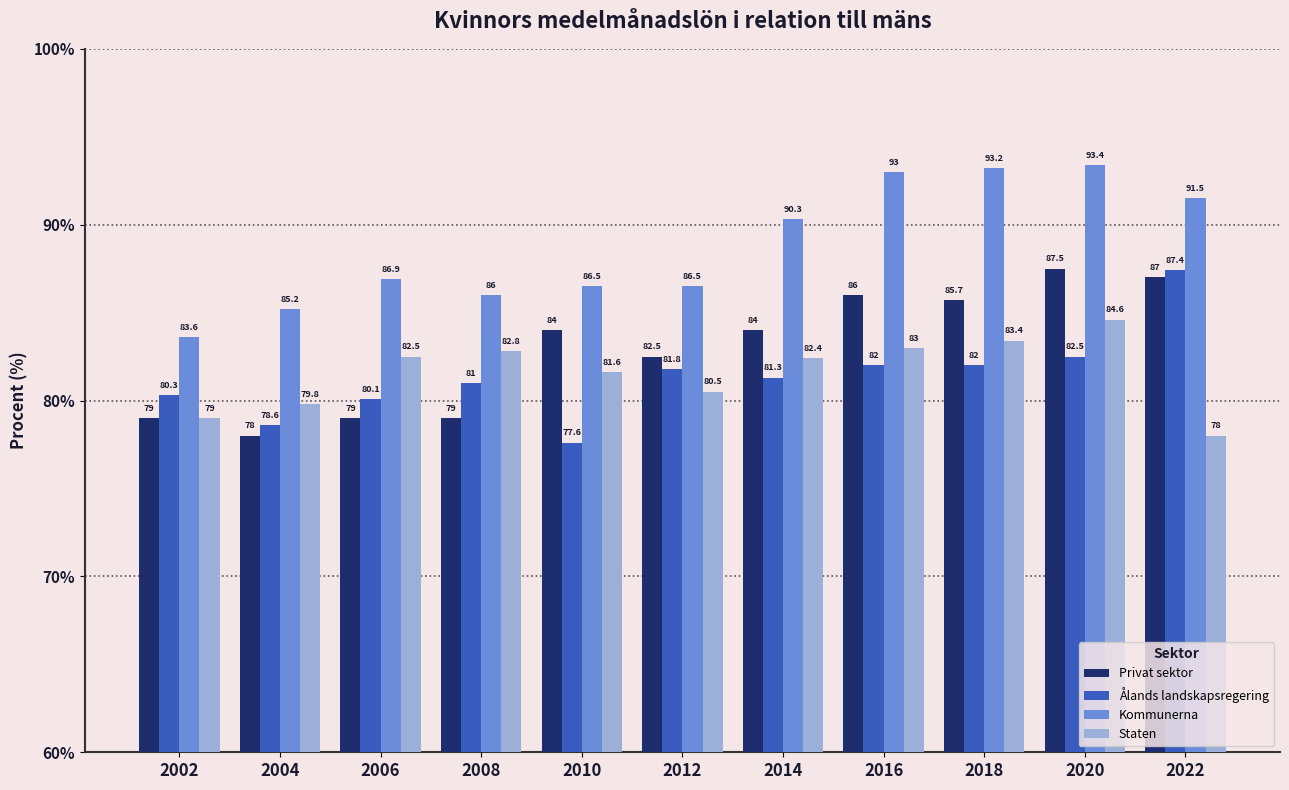

At which label does Staten first exceed 82?

2006